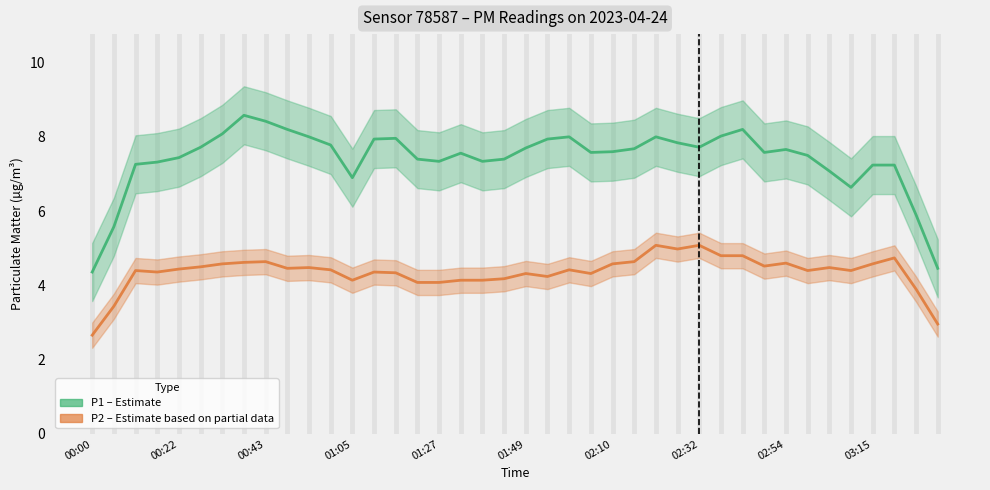

In P2, how many points are lower than both neighbors (excluding endpoints)?

10